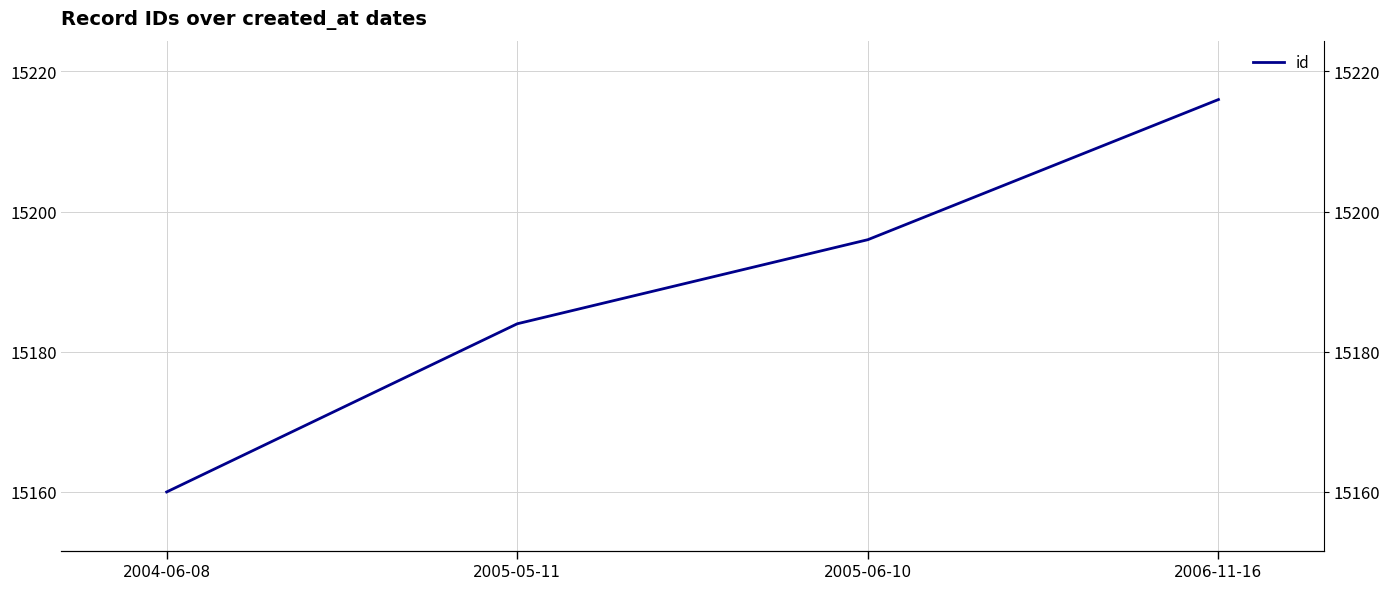

Where is the data nearest to the value 15188?

2005-05-11